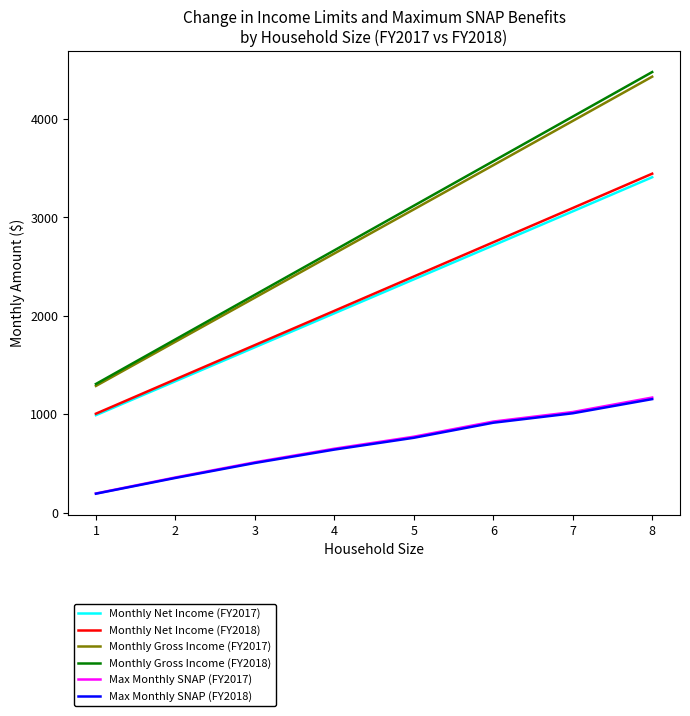

True or false: Monthly Net Income (FY2017) and Monthly Gross Income (FY2018) cross at least once.

False